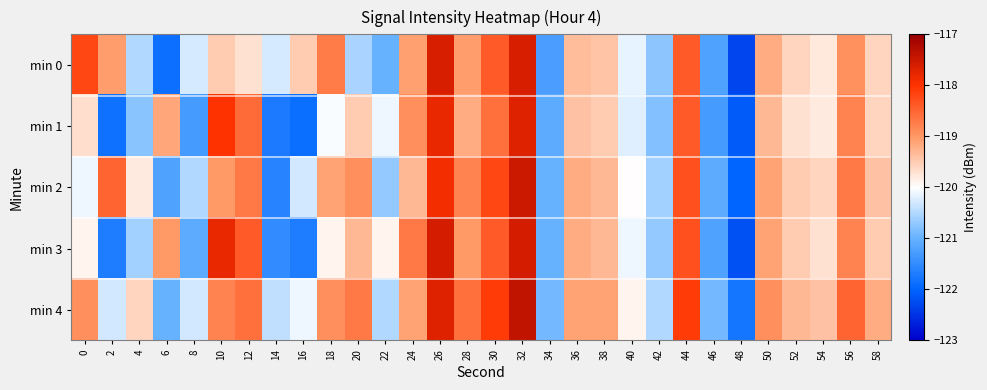

Reading left to right, what are all the values shown in this chart?

min 0: 0=-118.2	2=-119.0	4=-120.5	6=-121.9	8=-120.3	10=-119.5	12=-119.7	14=-120.3	16=-119.5	18=-118.7	20=-120.6	22=-121.0	24=-119.1	26=-117.6	28=-119.0	30=-118.4	32=-117.6	34=-121.3	36=-119.4	38=-119.4	40=-120.1	42=-120.7	44=-118.4	46=-121.2	48=-122.3	50=-119.2	52=-119.6	54=-119.8	56=-118.9	58=-119.6
min 1: 0=-119.7	2=-121.8	4=-120.8	6=-119.1	8=-121.3	10=-118.0	12=-118.6	14=-121.7	16=-121.9	18=-120.0	20=-119.5	22=-120.1	24=-118.9	26=-117.8	28=-119.2	30=-118.6	32=-117.7	34=-121.1	36=-119.4	38=-119.5	40=-120.2	42=-120.8	44=-118.4	46=-121.3	48=-122.1	50=-119.3	52=-119.7	54=-119.8	56=-118.8	58=-119.6
min 2: 0=-120.1	2=-118.5	4=-119.8	6=-121.2	8=-120.5	10=-119.0	12=-118.7	14=-121.6	16=-120.3	18=-119.1	20=-118.9	22=-120.7	24=-119.3	26=-117.9	28=-118.8	30=-118.2	32=-117.5	34=-121.0	36=-119.2	38=-119.3	40=-120.0	42=-120.6	44=-118.3	46=-121.1	48=-122.0	50=-119.1	52=-119.5	54=-119.6	56=-118.7	58=-119.4
min 3: 0=-119.9	2=-121.7	4=-120.6	6=-119.0	8=-121.1	10=-117.8	12=-118.4	14=-121.5	16=-121.7	18=-119.9	20=-119.3	22=-119.9	24=-118.7	26=-117.6	28=-119.0	30=-118.4	32=-117.6	34=-121.0	36=-119.2	38=-119.3	40=-120.1	42=-120.7	44=-118.3	46=-121.2	48=-122.2	50=-119.1	52=-119.5	54=-119.7	56=-118.8	58=-119.5
min 4: 0=-118.9	2=-120.3	4=-119.6	6=-121.0	8=-120.3	10=-118.8	12=-118.6	14=-120.4	16=-120.1	18=-118.9	20=-118.7	22=-120.5	24=-119.1	26=-117.7	28=-118.6	30=-118.1	32=-117.4	34=-120.9	36=-119.1	38=-119.1	40=-119.9	42=-120.5	44=-118.1	46=-120.9	48=-121.8	50=-118.9	52=-119.3	54=-119.4	56=-118.5	58=-119.2